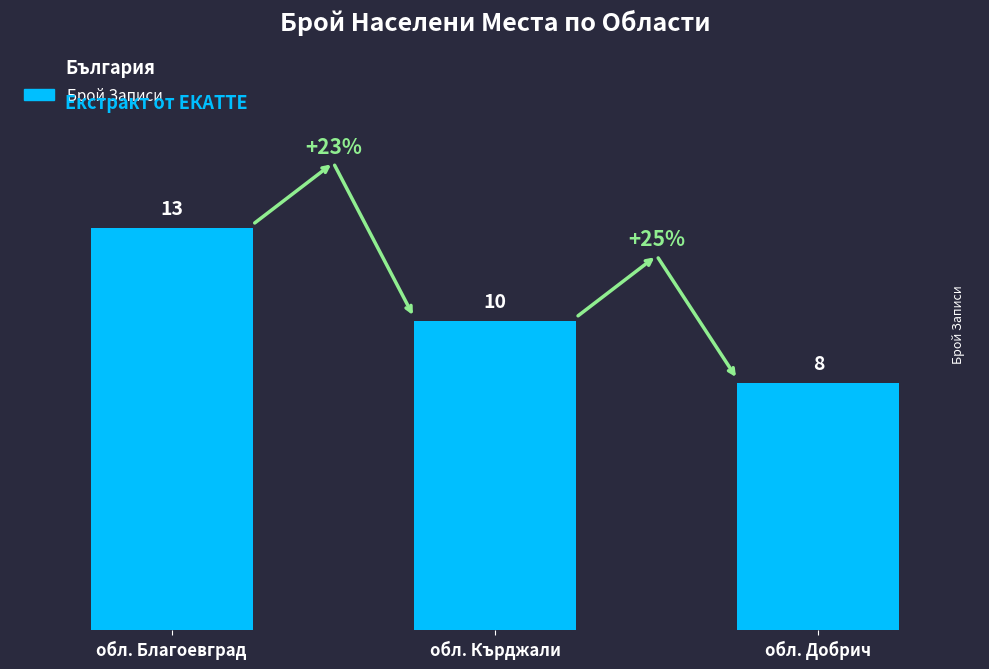

Rank the categories by value from lowest to highest.

обл. Добрич, обл. Кърджали, обл. Благоевград